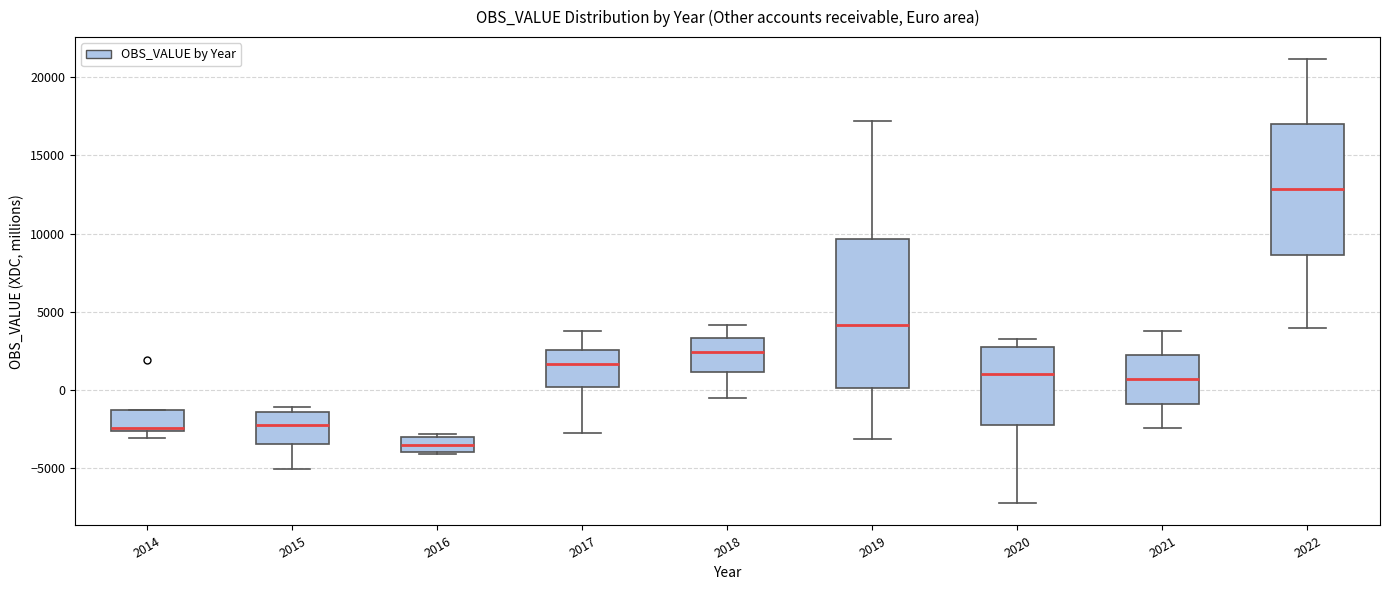

Which box's median line is the lowest?

2016